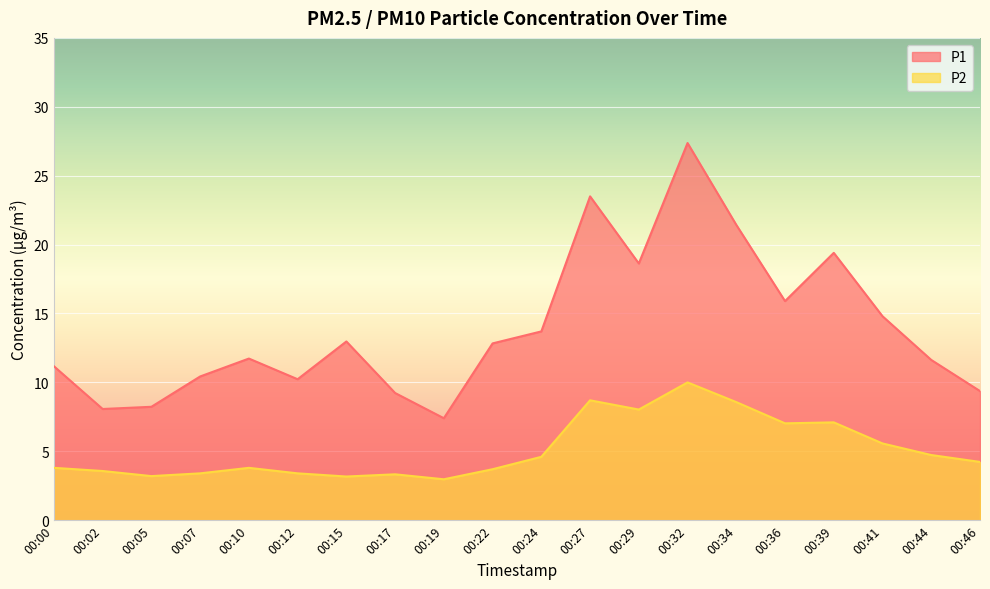

True or false: P2 has a value of 6.5 at 00:44.

False